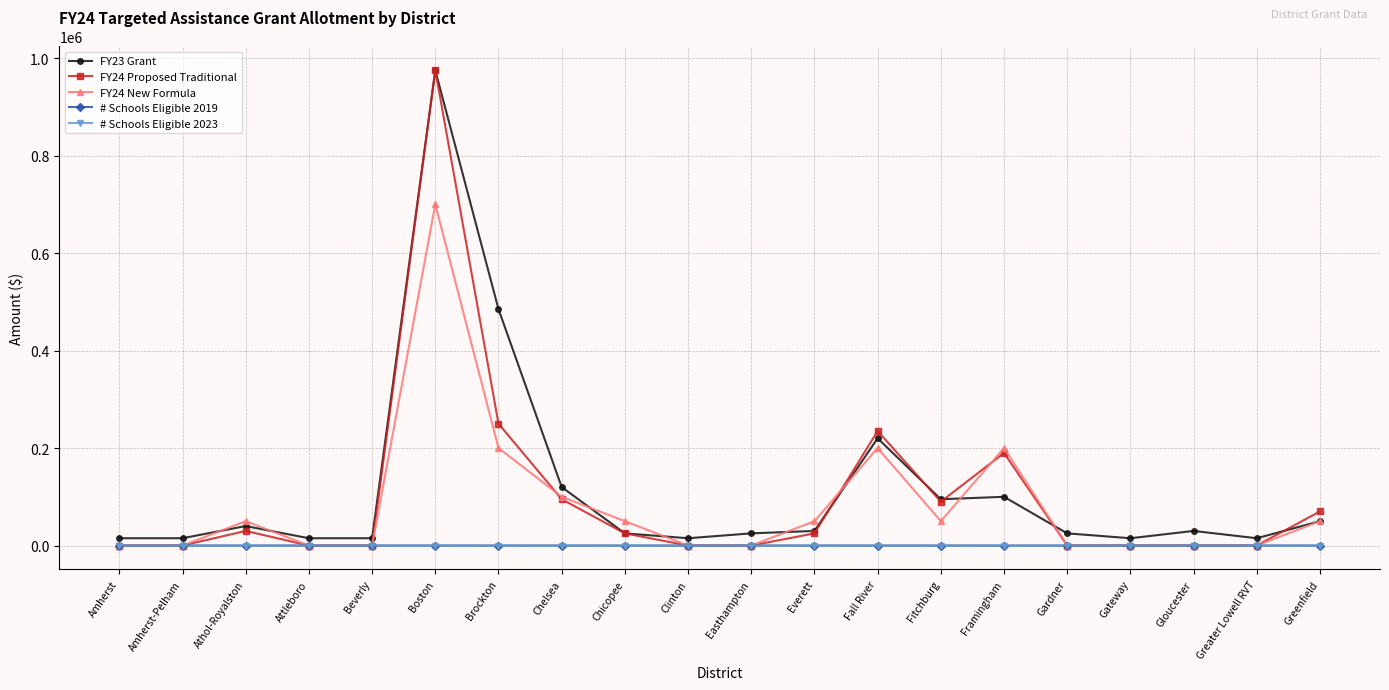

What is the value of the FY24 New Formula point at the 20th from the left?

50000